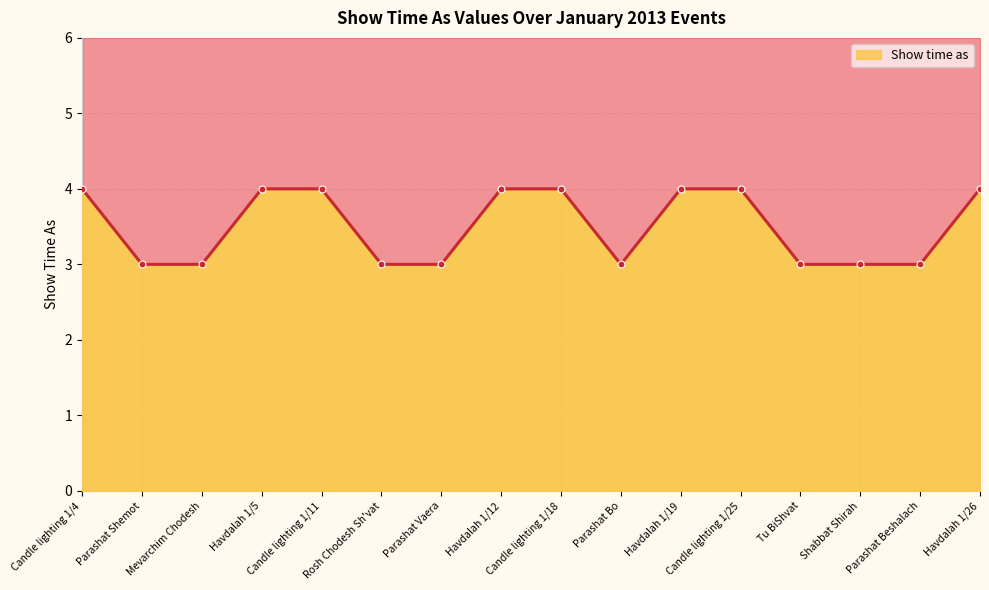

Does the chart display data point markers on the line(s)?

Yes